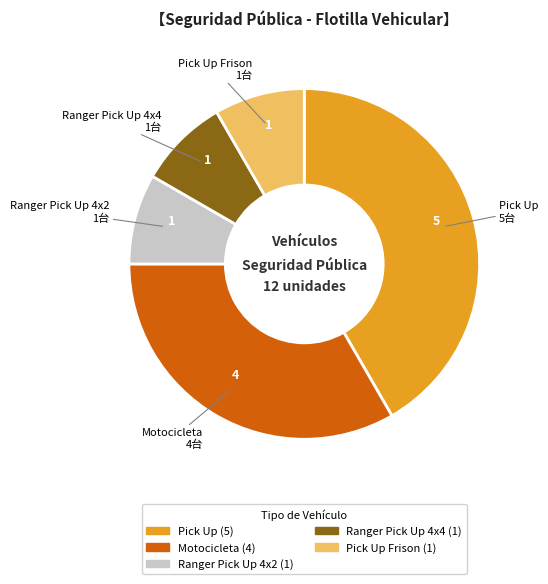

Combined, do Pick Up Frison and Ranger Pick Up 4x2 account for over 50%?

No